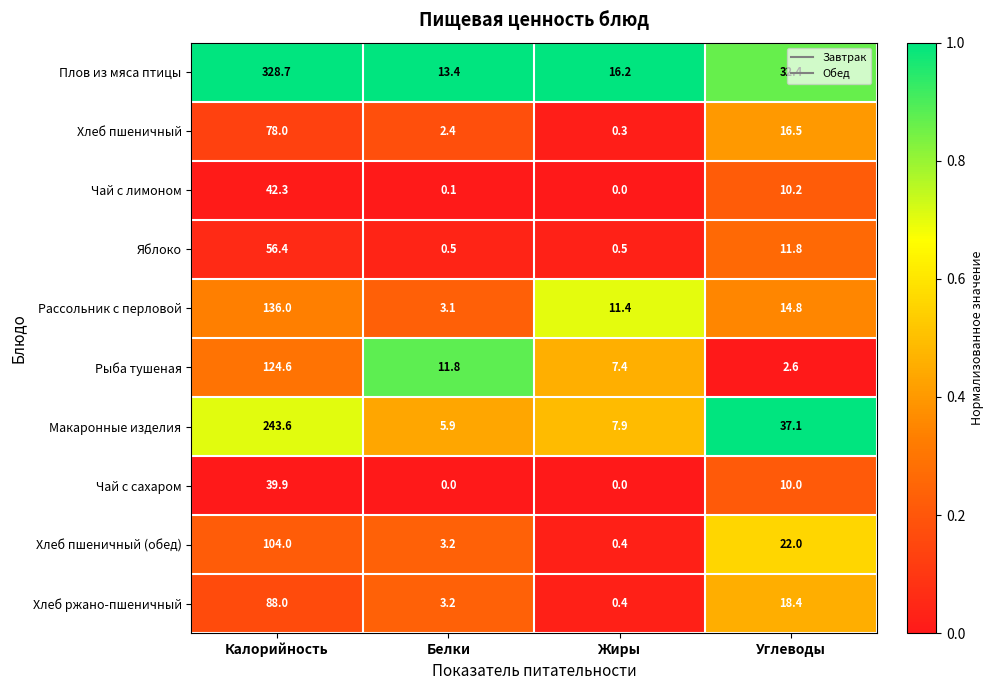

At which label does Хлеб пшеничный (обед) reach its peak?

Калорийность